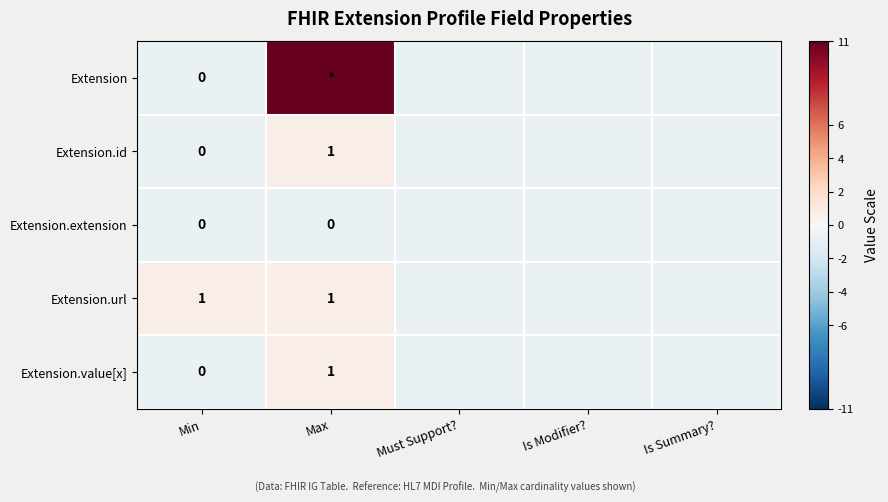

What is the total value across all series at Is Summary??

-3.8